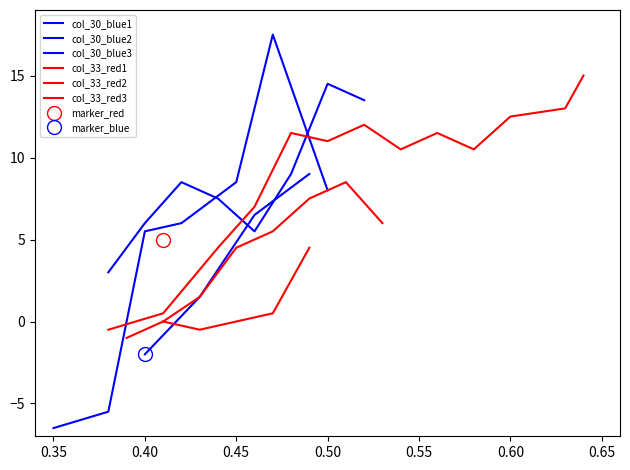

Which has a higher value, 2 or 17?

17